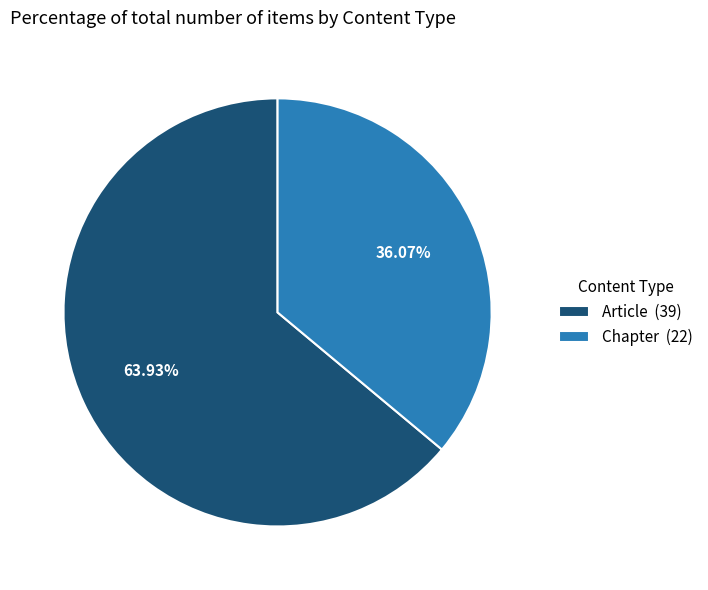

Which category has the smallest portion of the pie?

Chapter